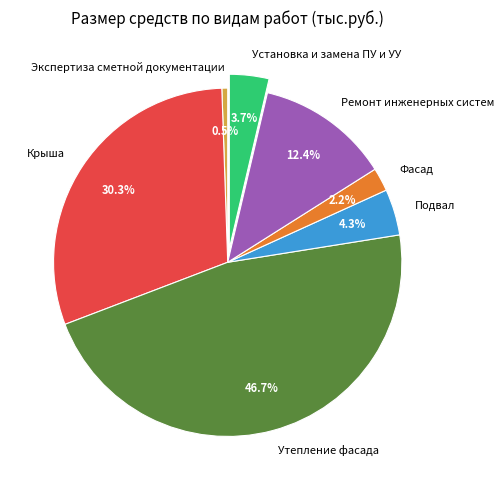

Is it true that Фасад is 2% of the pie?

True